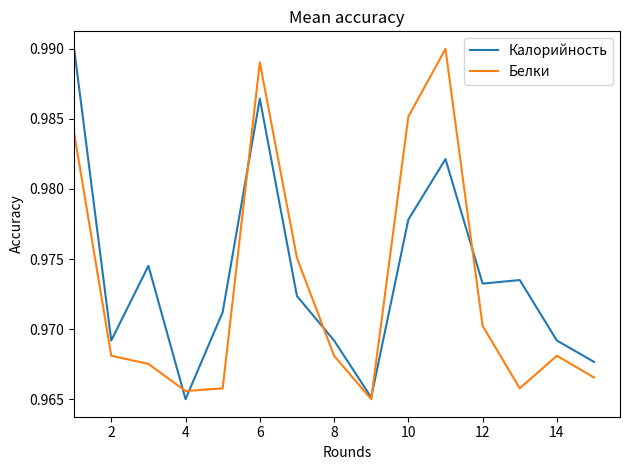

The Белки series shows 0.3 at 6. True or false?

False